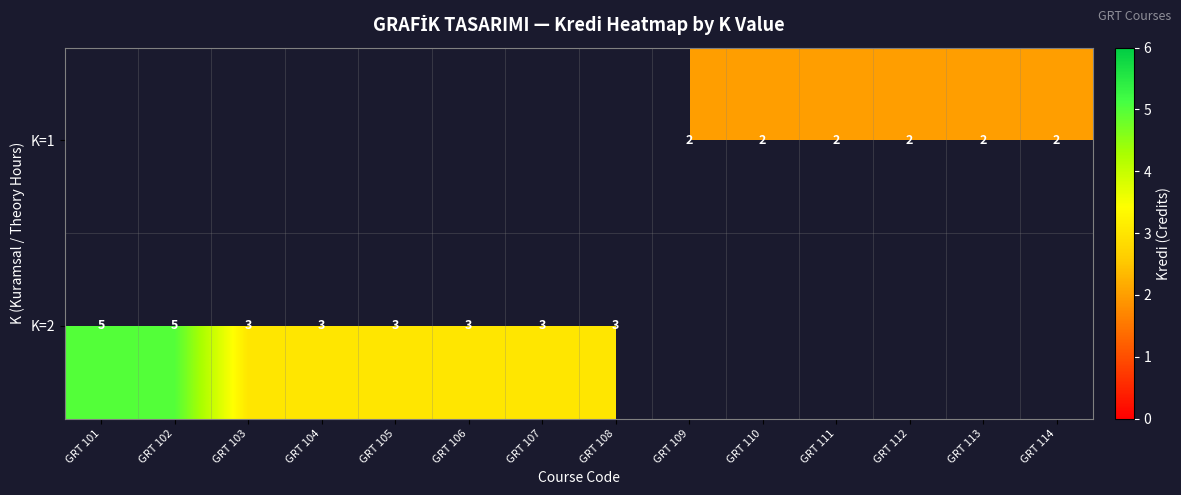

Is it true that K=1 equals 3 at GRT 112?

False